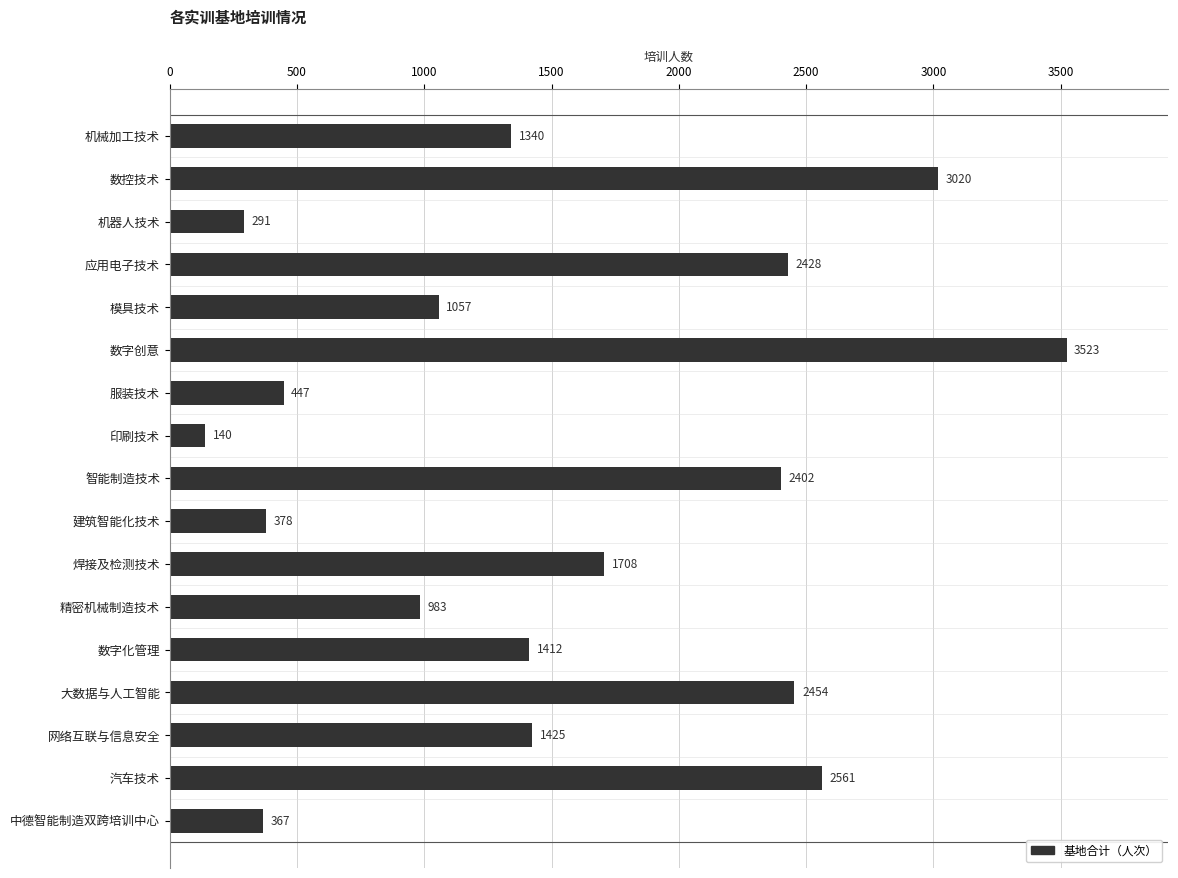

Where is the data nearest to the value 1831?

焊接及检测技术